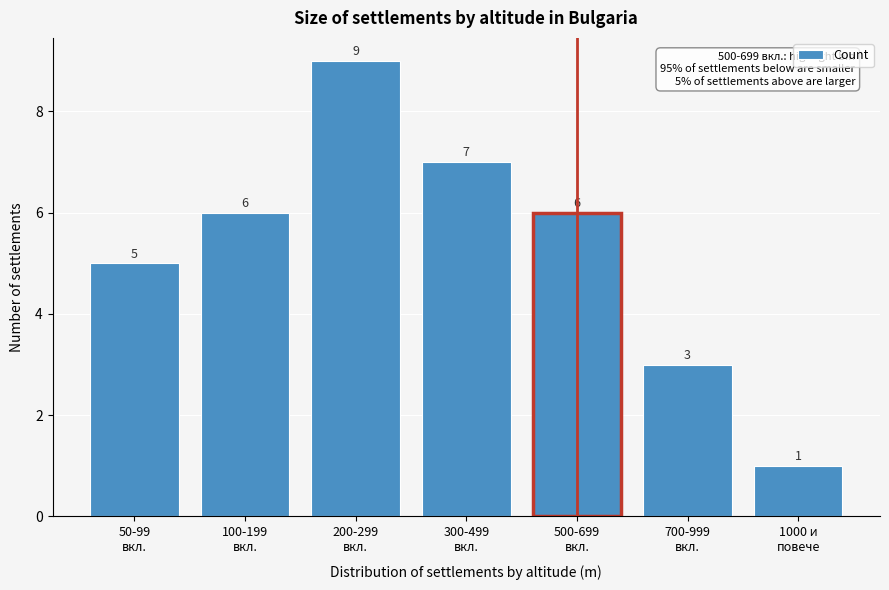

Reading left to right, what are all the values shown in this chart?

5	6	9	7	6	3	1